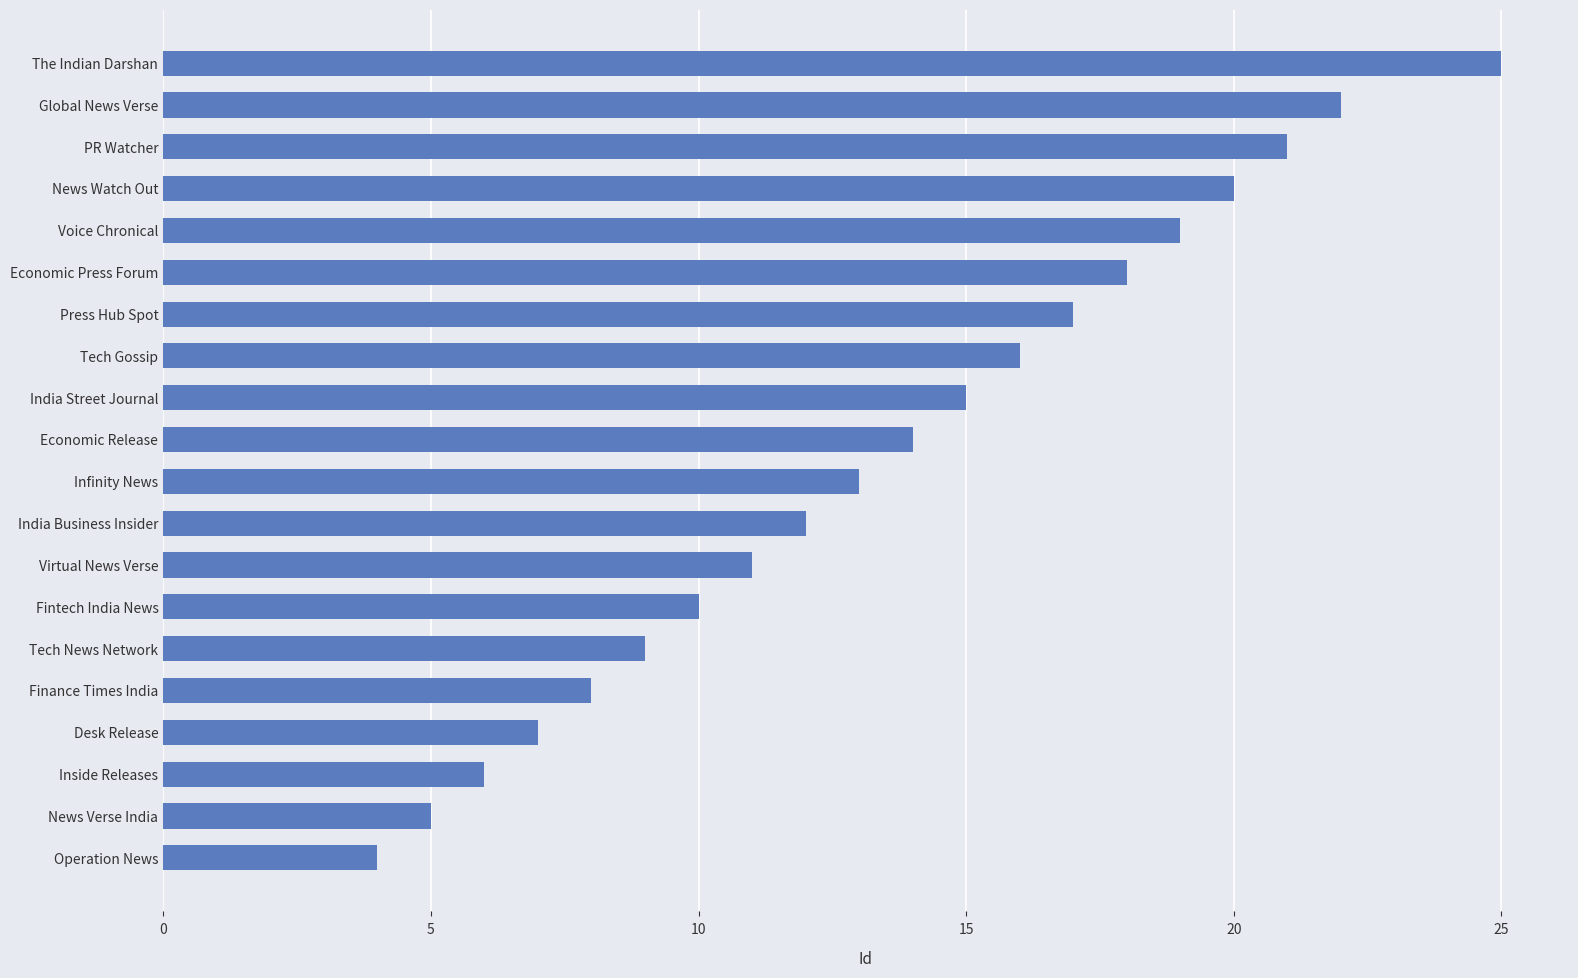

True or false: the data shows 16 at India Business Insider.

False